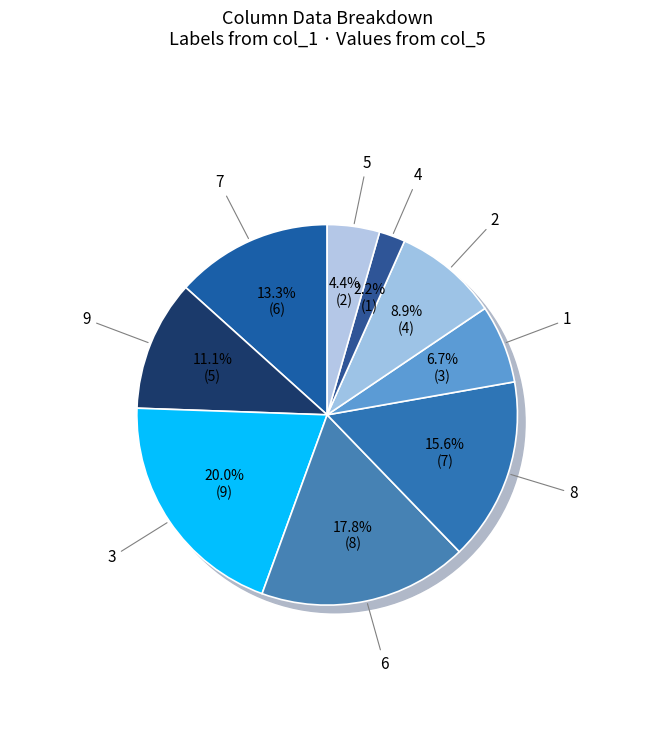

Does 9 represent more than half of the total?

No